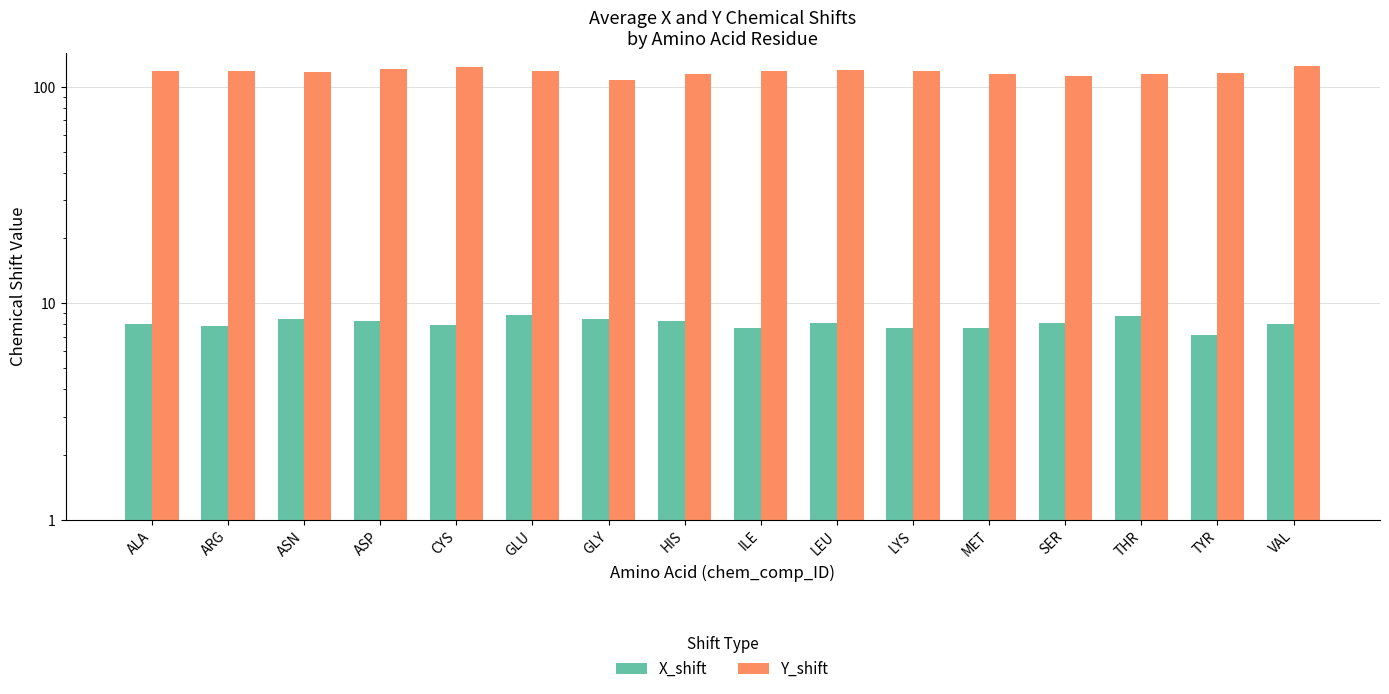

What are all the series names shown in the legend?

X_shift, Y_shift